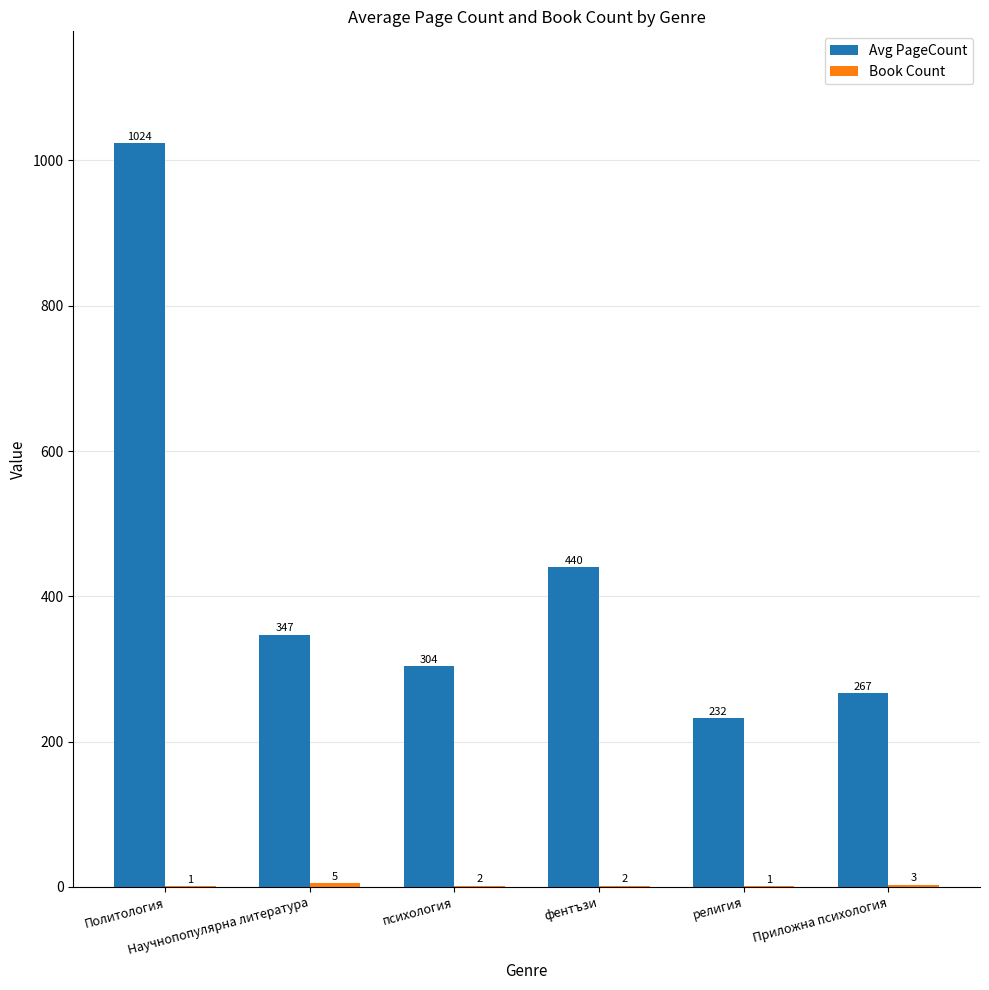

How many series are shown in this chart?

2